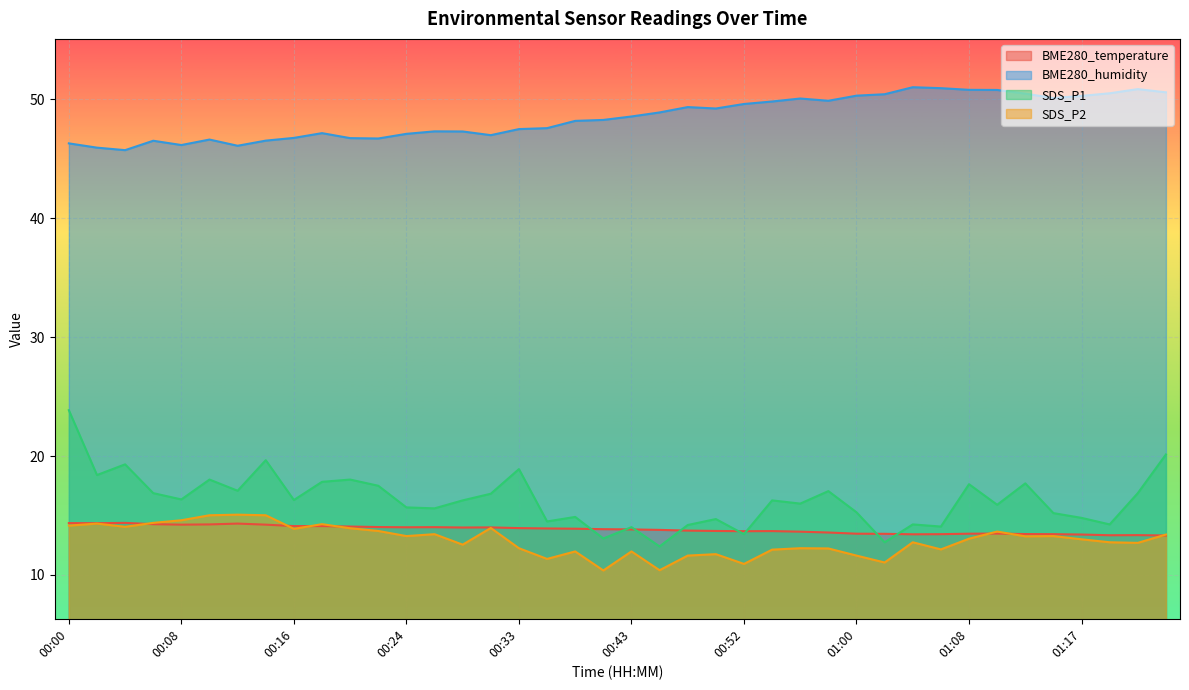

How many lines are shown in the chart?

4